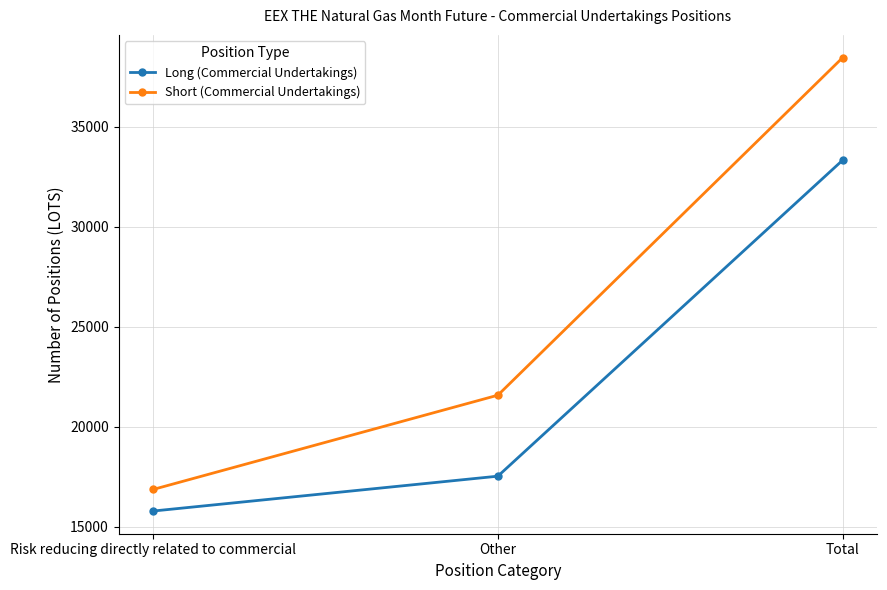

What is the difference between the maximum and second lowest values in the Short (Commercial Undertakings) series?

16868